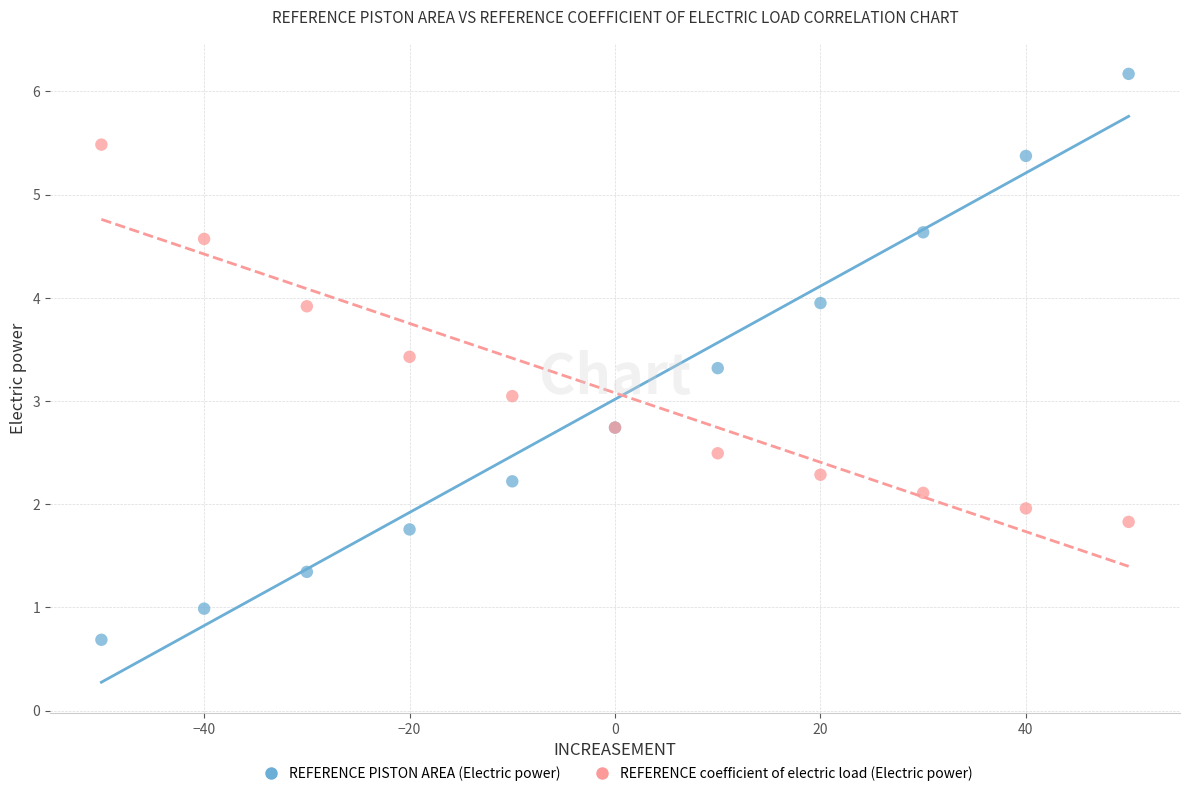

What are all the series names shown in the legend?

REFERENCE PISTON AREA (Electric power), REFERENCE coefficient of electric load (Electric power)